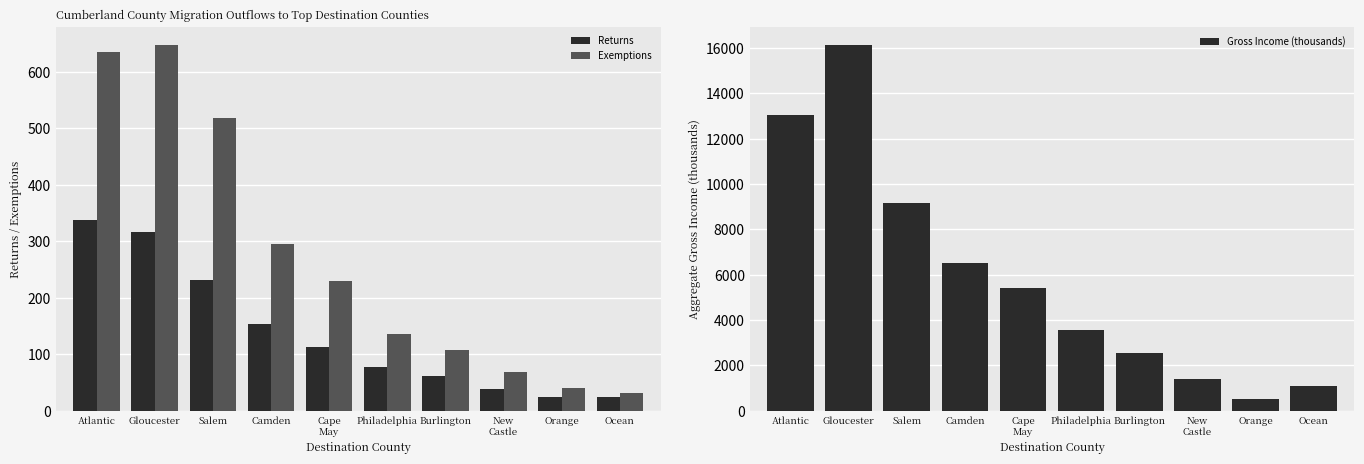

The value of Gross Income (thousands) at Gloucester is 26162. True or false?

False